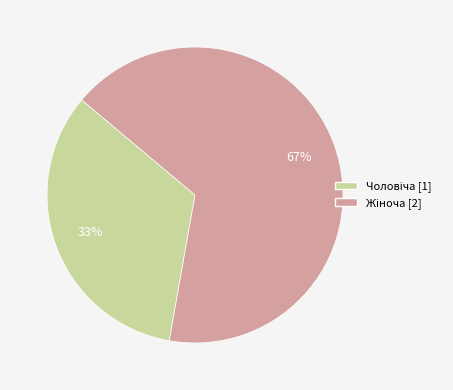

To the nearest percent, what is the average slice percentage?

50%